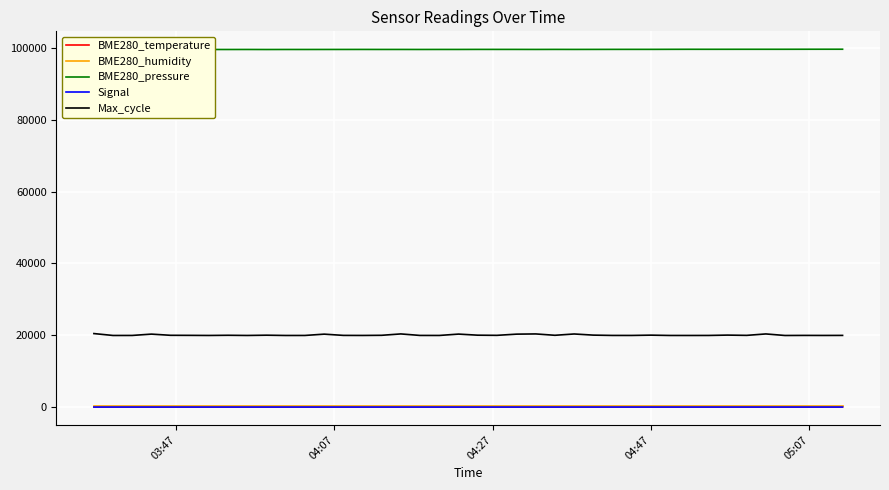

What is the greatest value displayed?

99784.4